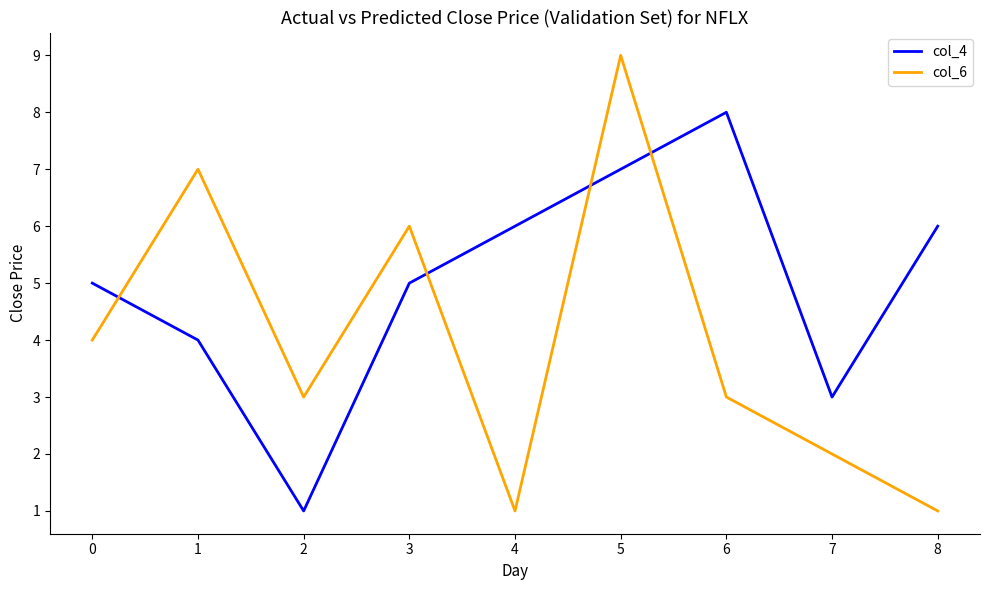

List the series in order of their overall mean, highest first.

col_4, col_6